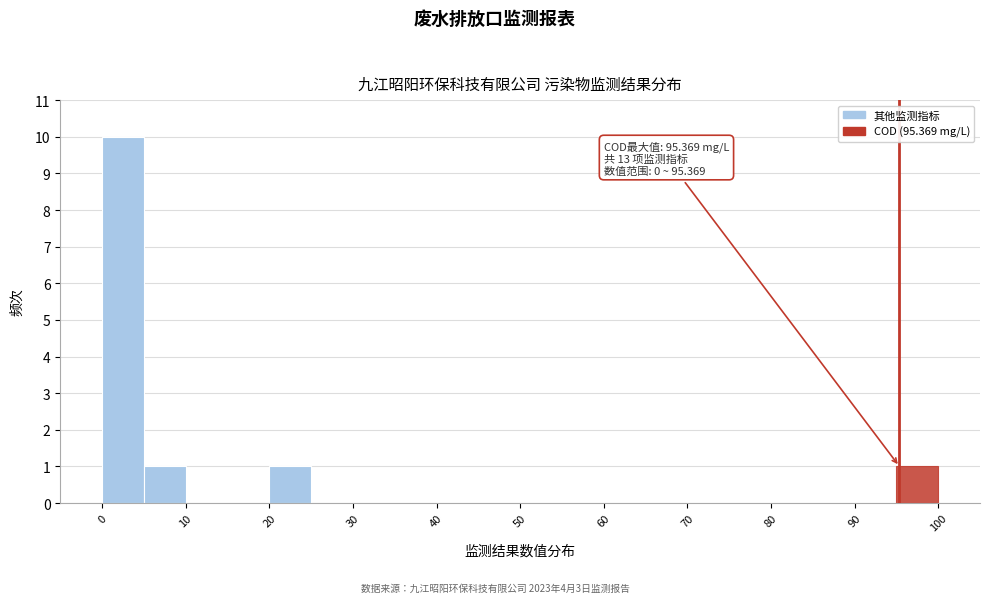

Over which range of the x-axis is the bar tallest?

0 to 5